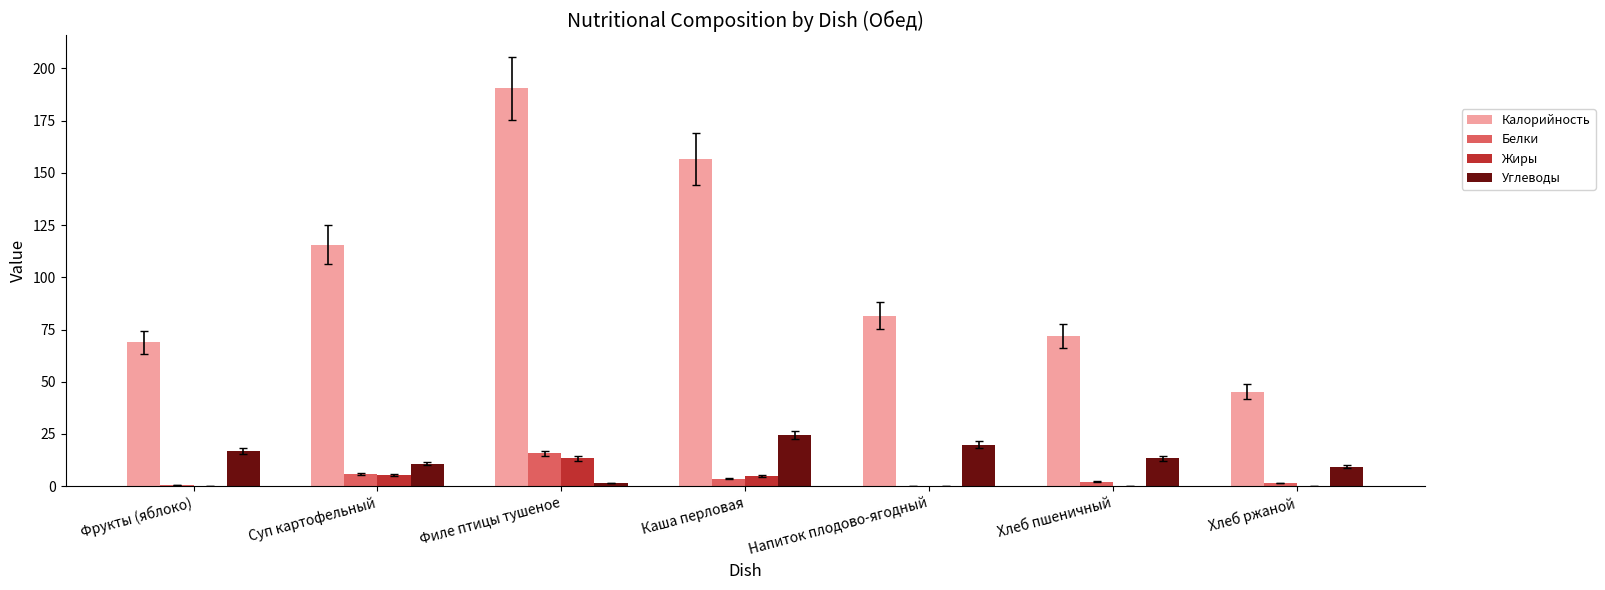

Which series changed the most between Каша перловая and Напиток плодово-ягодный?

Калорийность